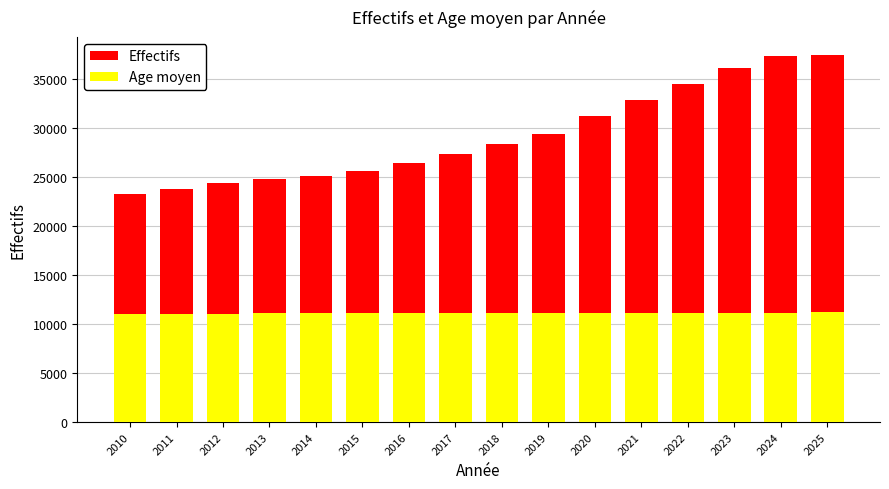

Does the chart contain any negative values?

No